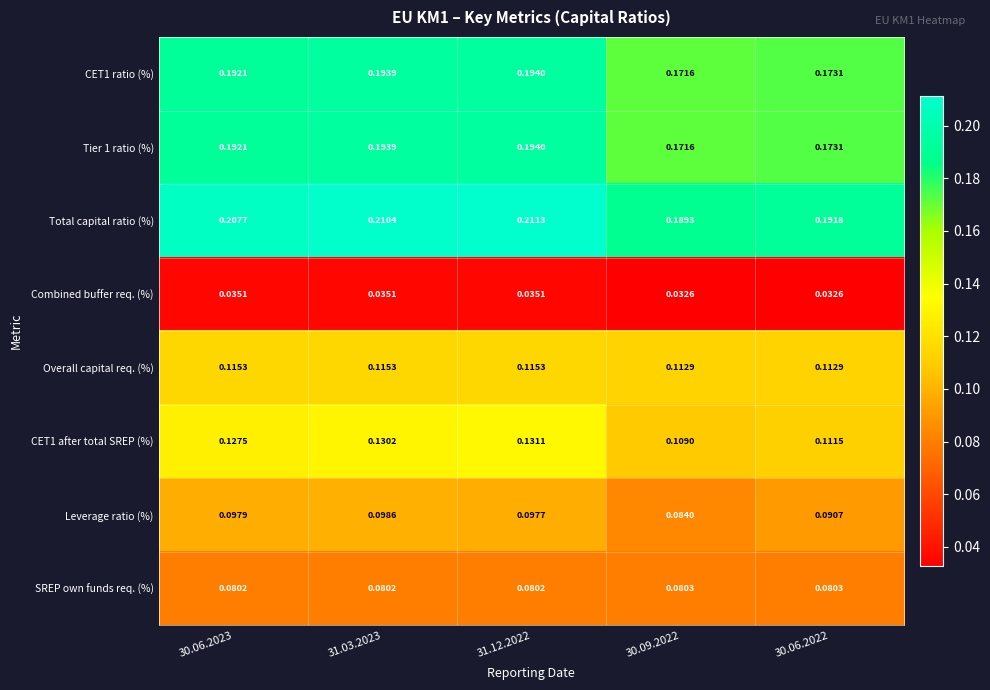

Is the value of Overall capital req. (%) at 30.06.2023 greater than the value of CET1 ratio (%) at 30.06.2023?

No